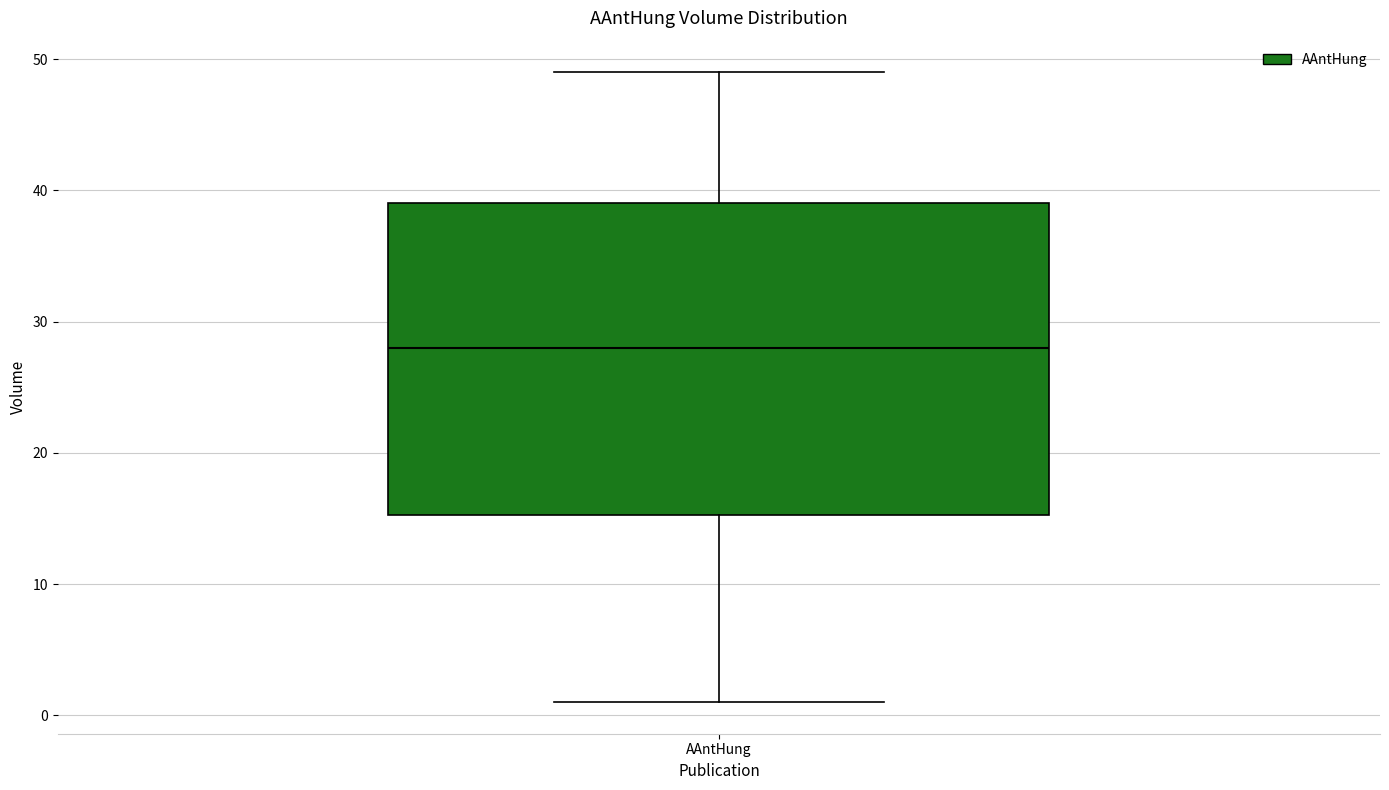

Transcribe this box plot: give where the median line is, the range the box spans, and where the two whiskers end, as read against the y-axis. The values are not printed on the chart, so give them approximately, as read against the axis.

median 28, box 15 to 39, whiskers 1 to 49